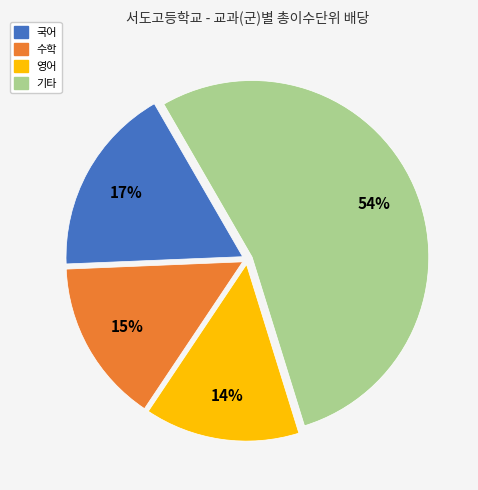

To the nearest percent, what is the average slice percentage?

25%